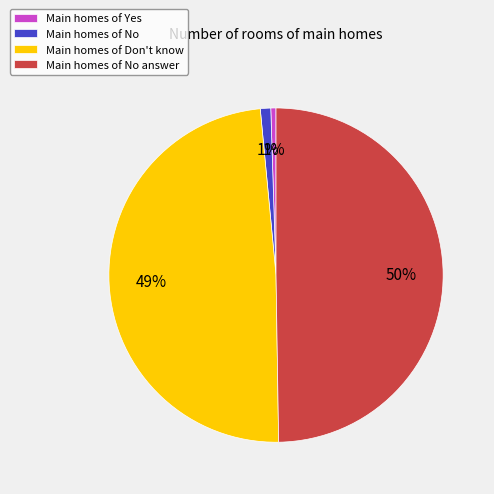

Approximately how many times larger is the value at Main homes of No answer compared to Main homes of Don't know?

1.0